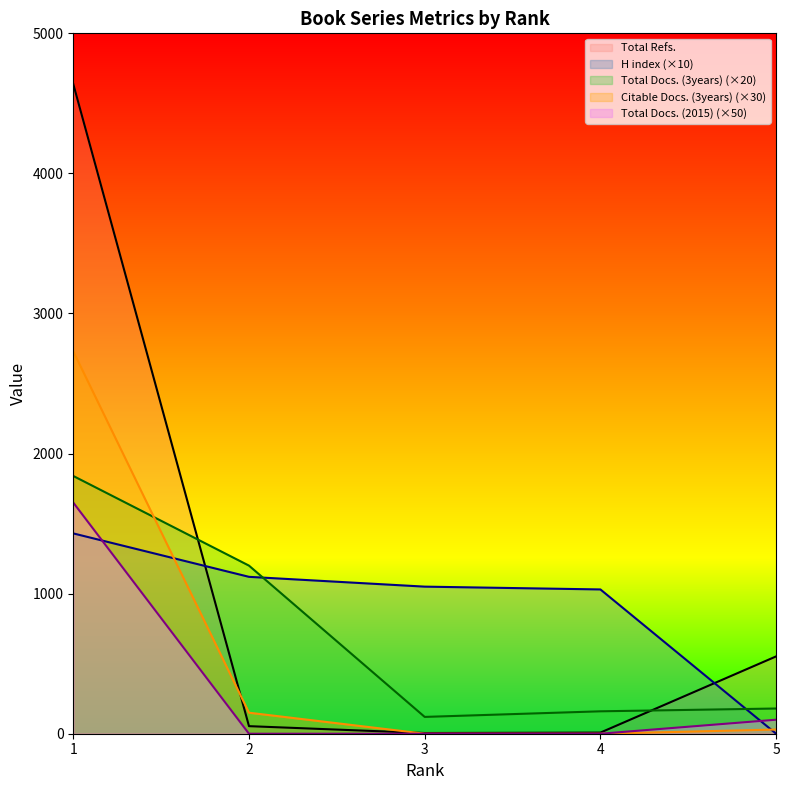

List the labels in order of Citable Docs. (3years) value, largest first.

1, 2, 5, 3, 4